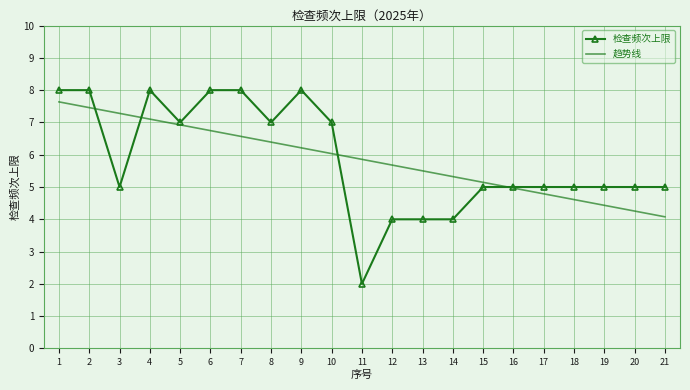

How many 检查频次上限 values are between 5 and 8?

17